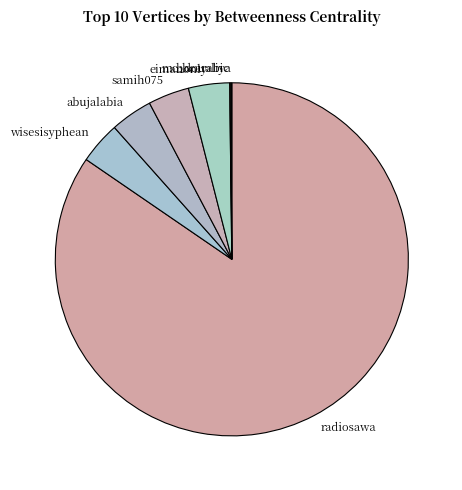

Is the sum of samih075 and wisesisyphean greater than half?

No